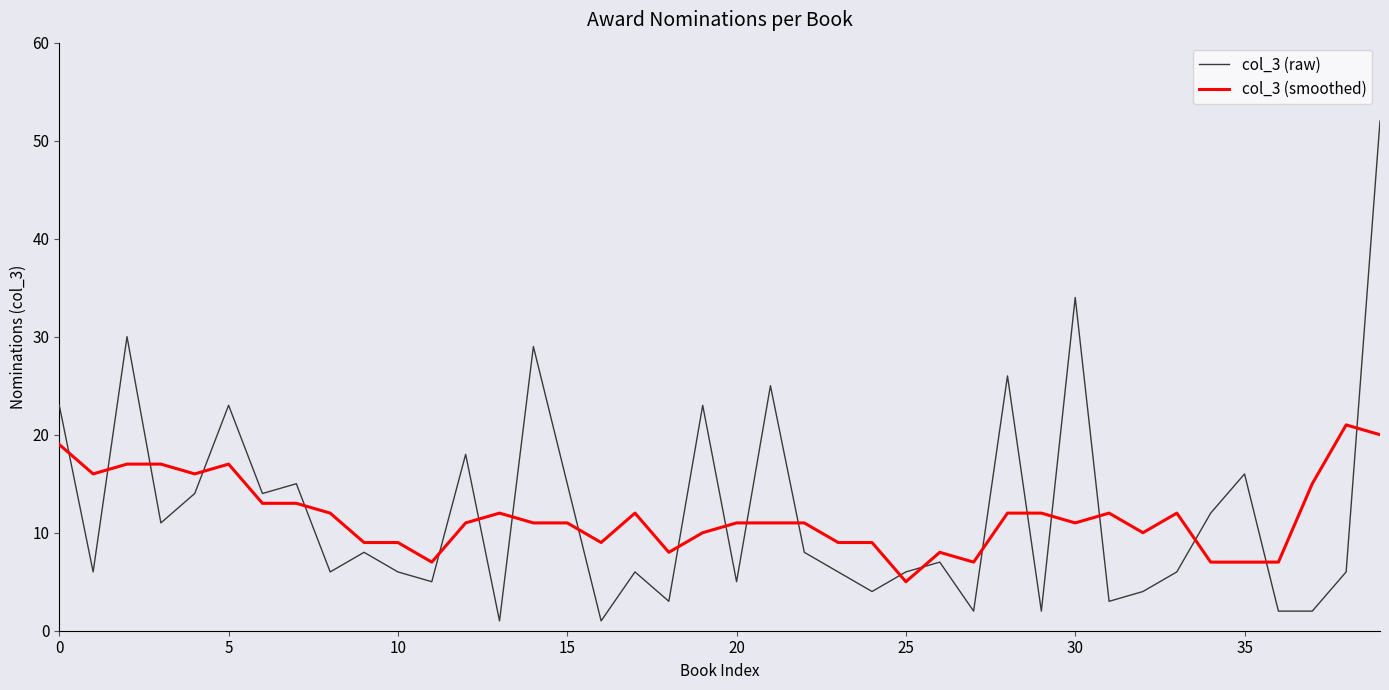

How many values in the col_3 (raw) series are below 7?

20